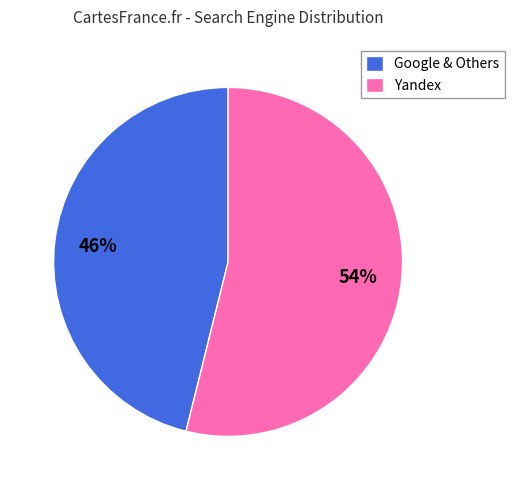

Which category has the smallest portion of the pie?

Google & Others